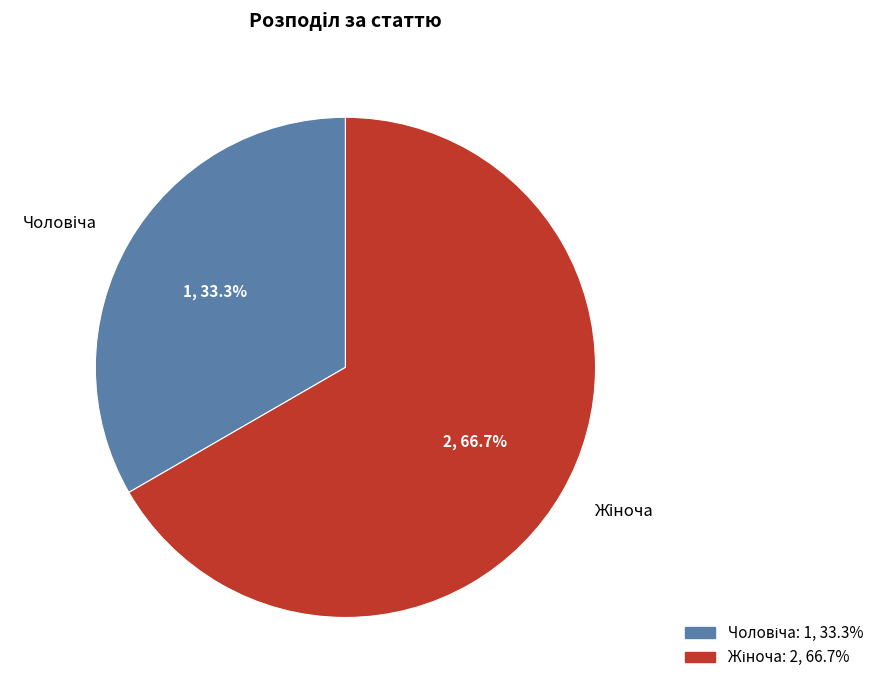

Count the number of slices in the pie.

2